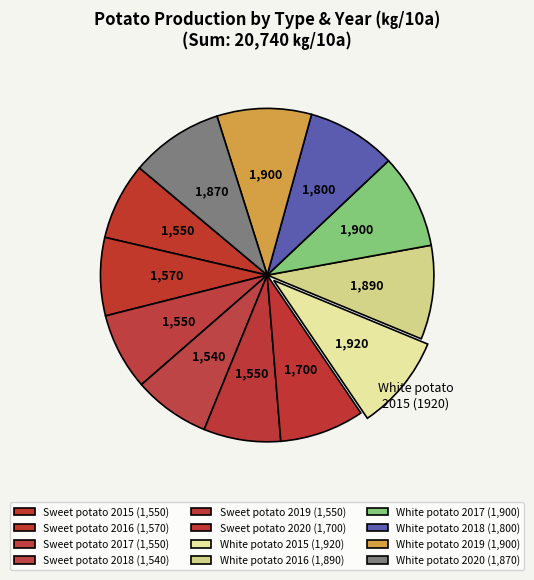

The Sweet potato 2017 slice represents 16% of the pie. True or false?

False